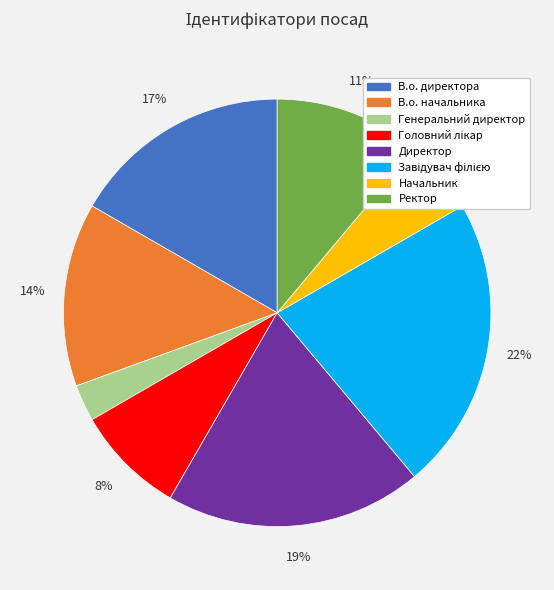

What is the smallest slice in the pie chart?

Генеральний директор